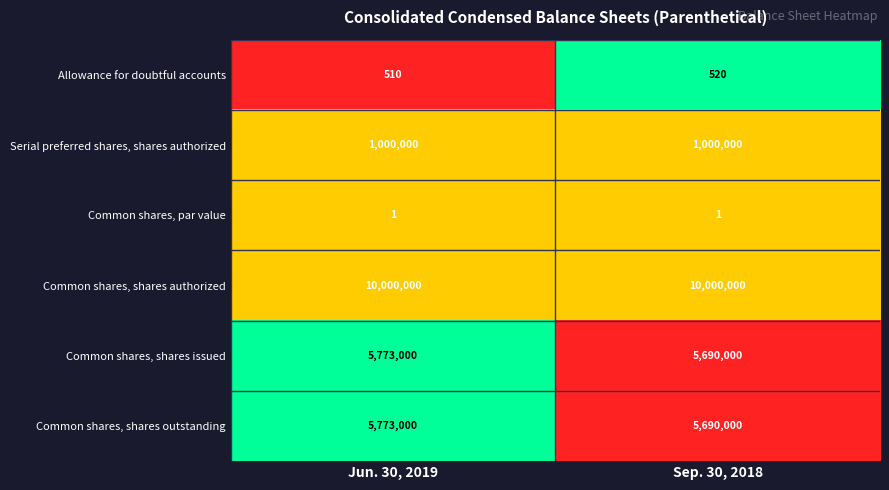

The value of Allowance for doubtful accounts at Sep. 30, 2018 is 520. True or false?

True